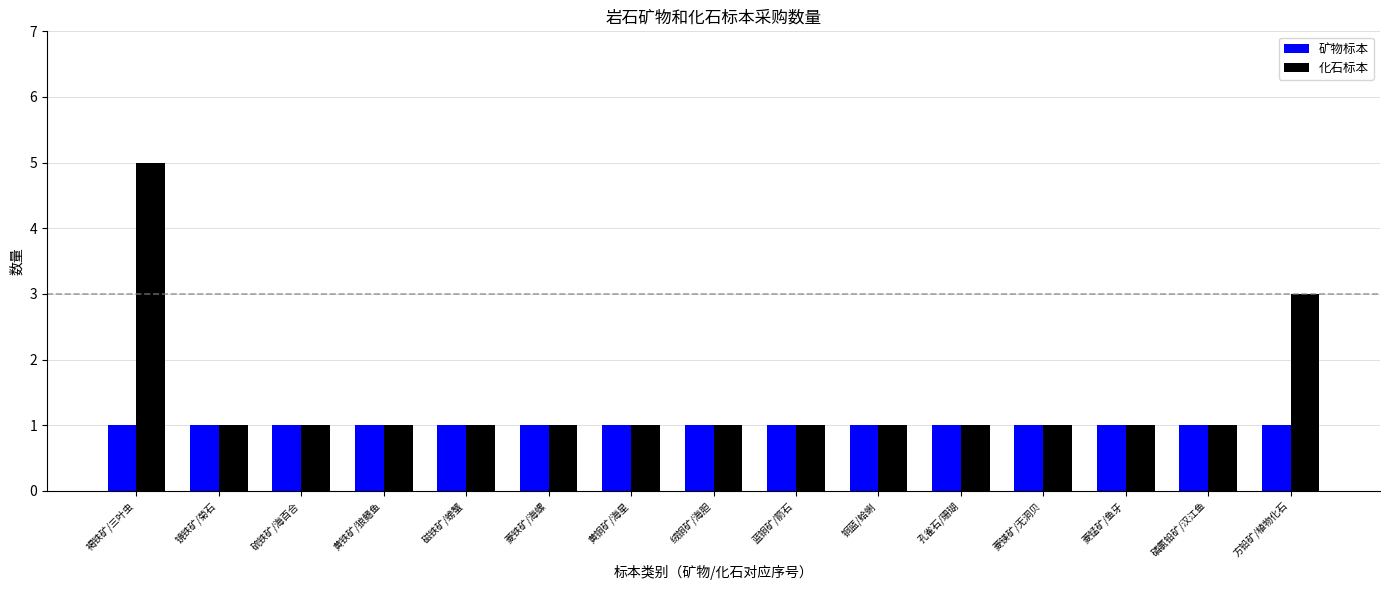

List the series in order of their peak value, highest first.

化石标本, 矿物标本